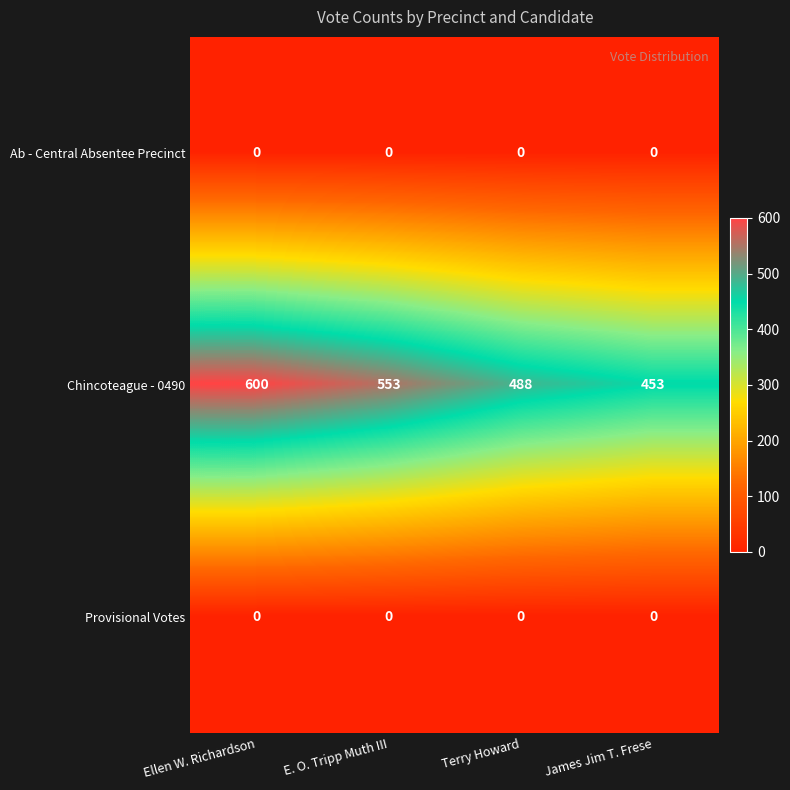

The value of Provisional Votes at Terry Howard is 0. True or false?

True